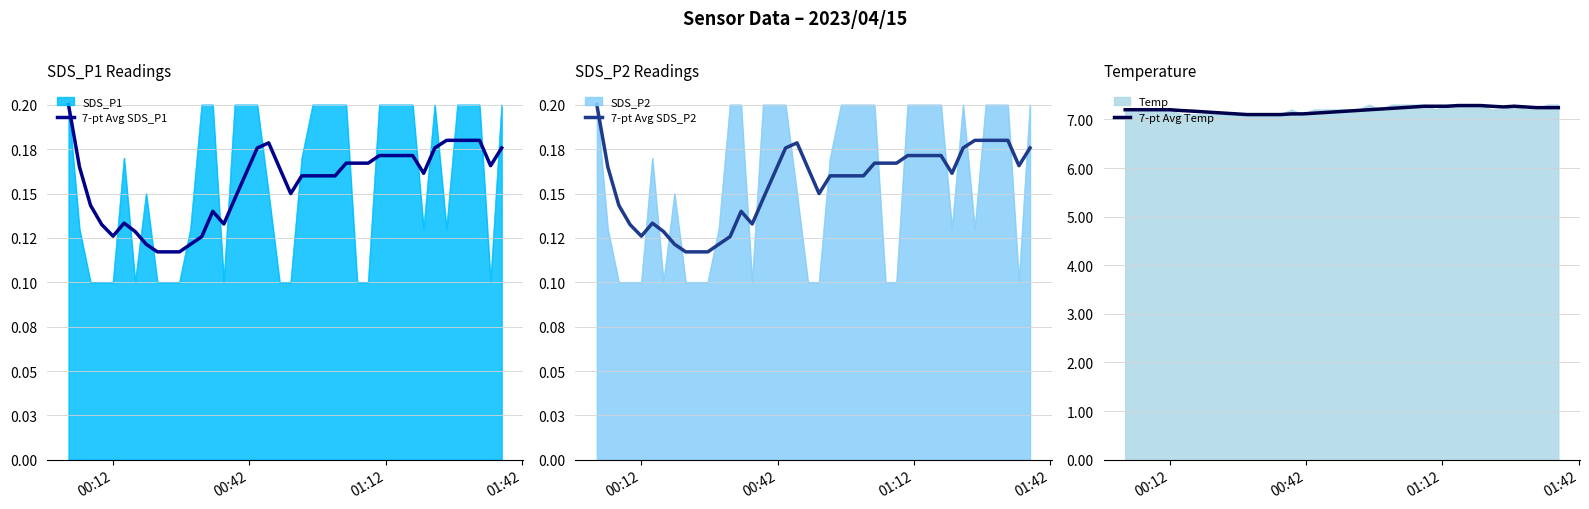

Rank the series by their maximum value, from highest to lowest.

7-pt Avg Temp, 7-pt Avg SDS_P1, 7-pt Avg SDS_P2